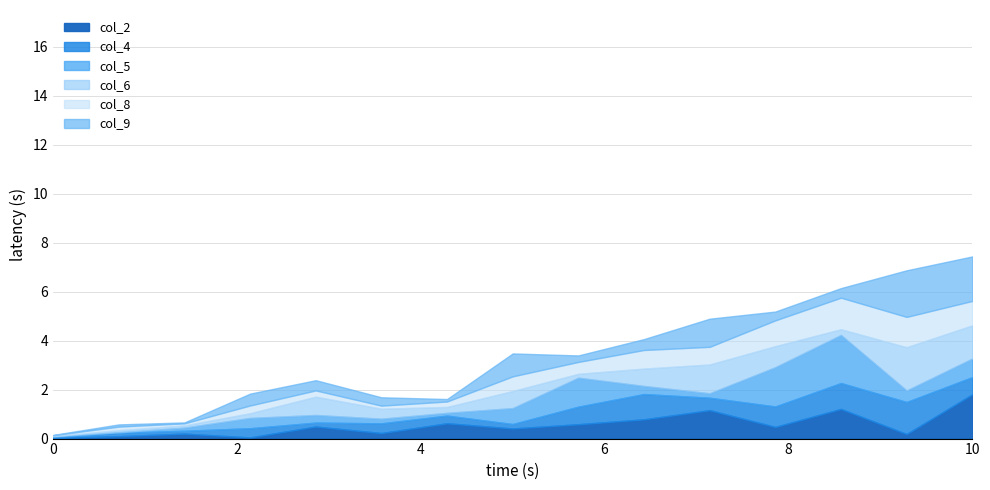

Which series ends up on top after the final intersection of col_5 and col_6?

col_6